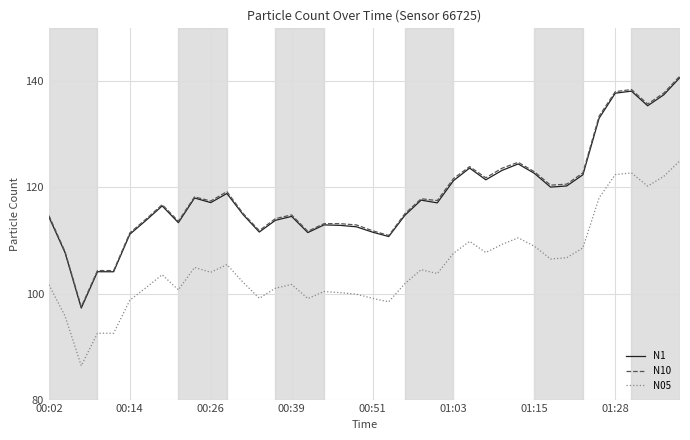

What is the minimum value shown in the chart?

86.4